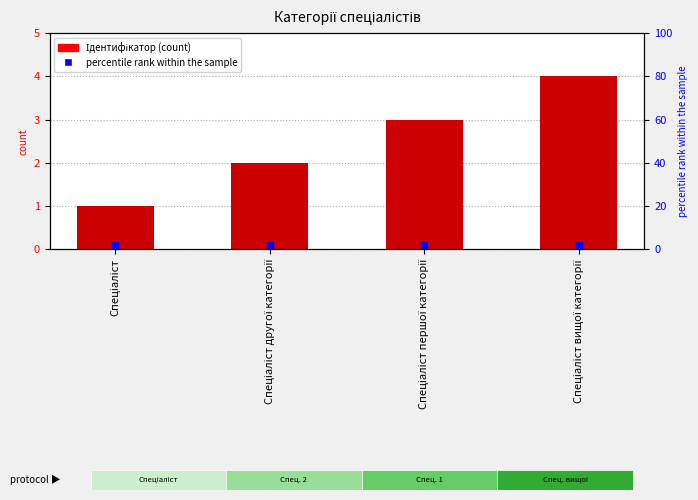

How many data points does each series have?

4